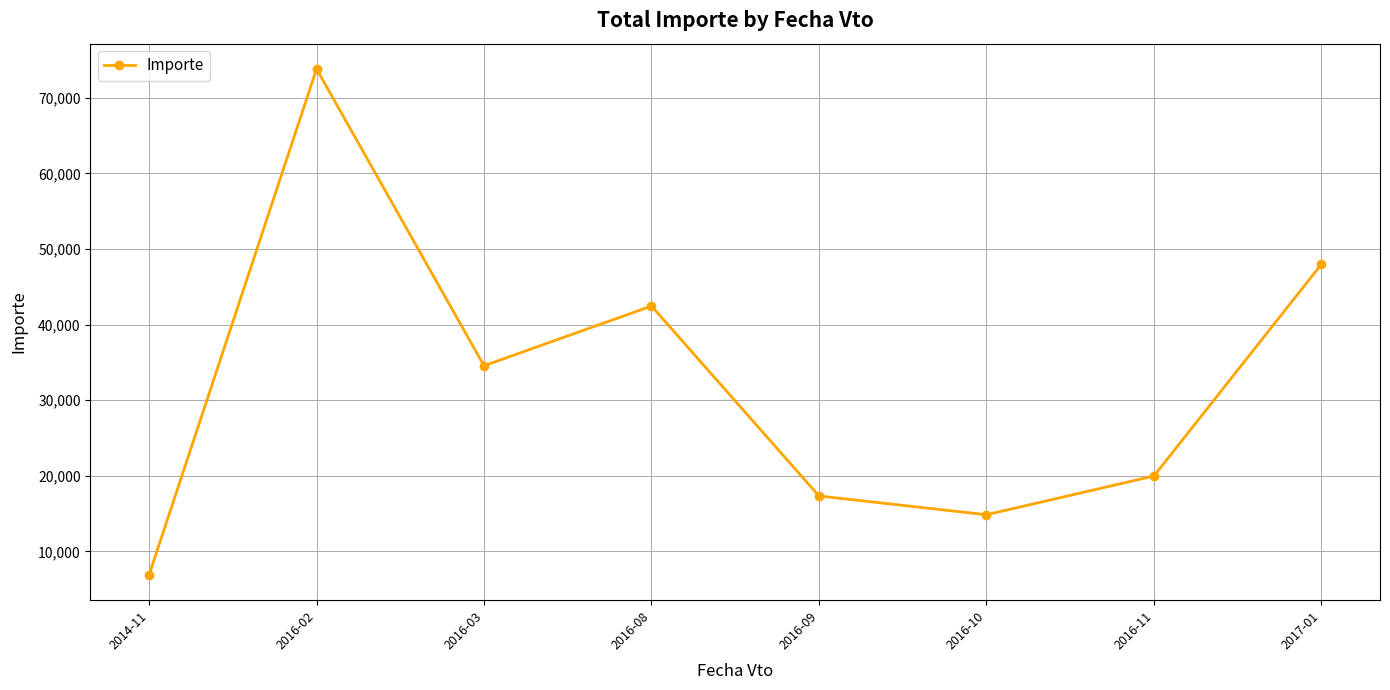

Where does the data first go above 34557?

2016-02